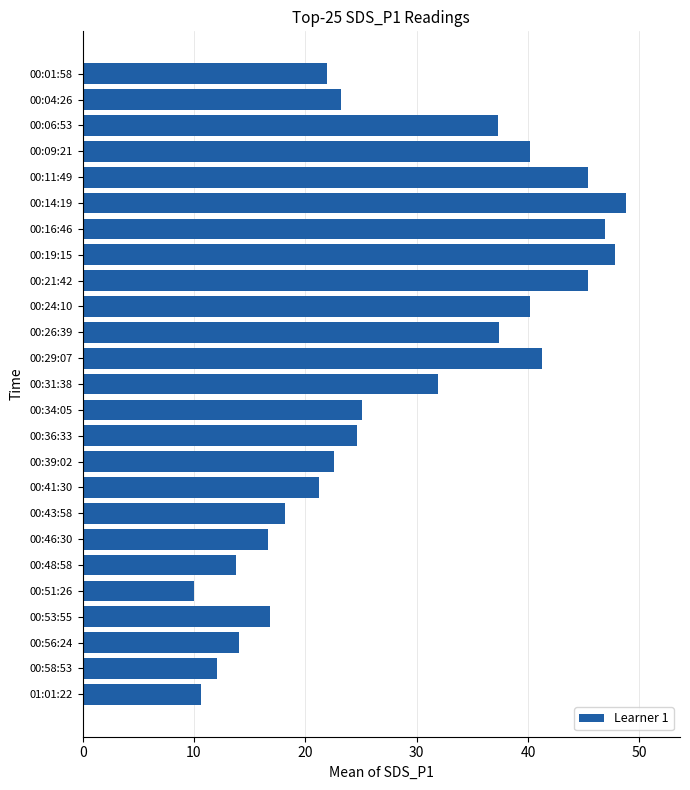

Between 00:01:58 and 00:19:15, which is larger?

00:19:15